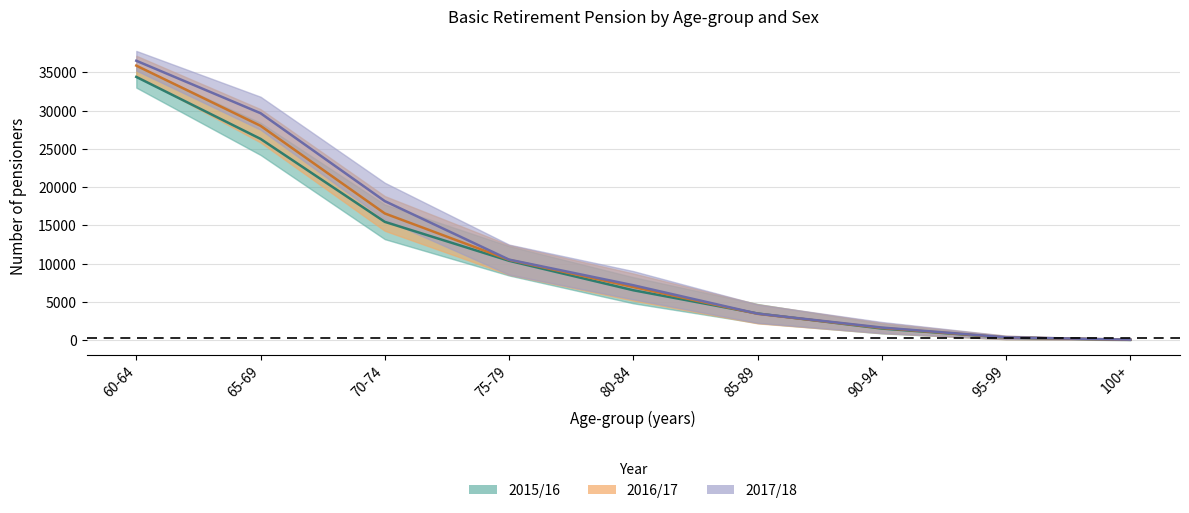

Does the chart have visible grid lines?

Yes